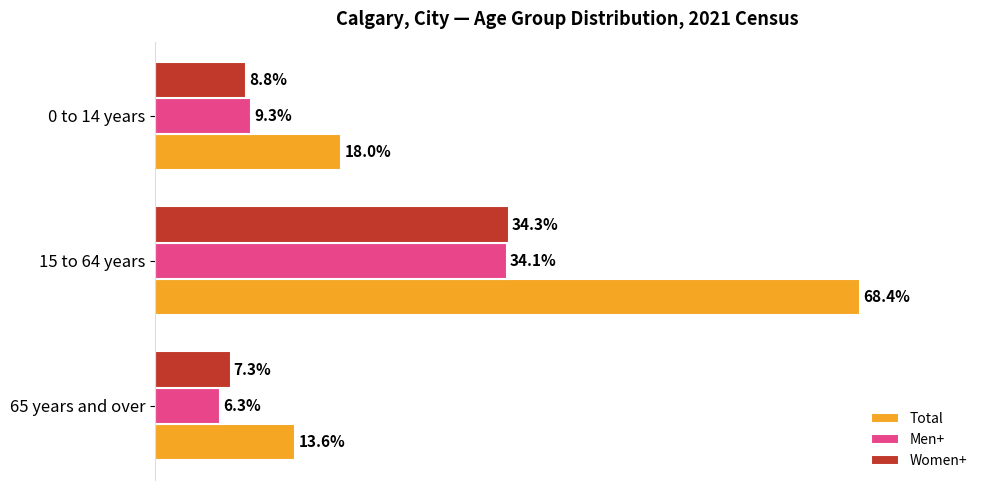

Which series has the largest range (max minus min)?

Total